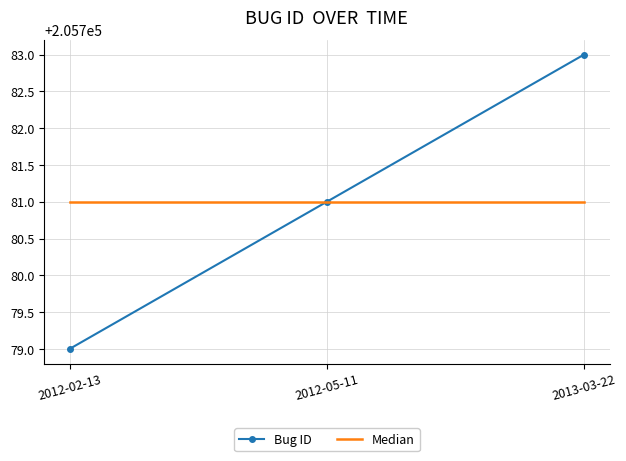

At which category is the sum across all series the highest?

2013-03-22